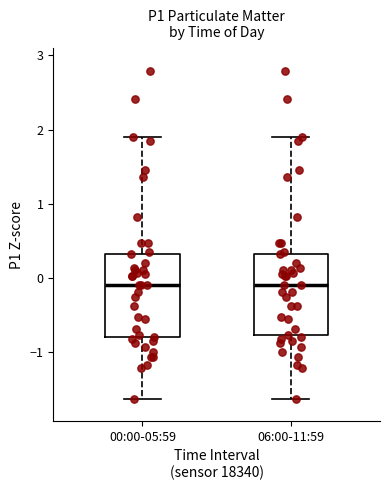

Where does the lower whisker of the box for 00:00-05:59 end on the y-axis? The values are not printed on the chart, so give them approximately, as read against the axis.

-1.6